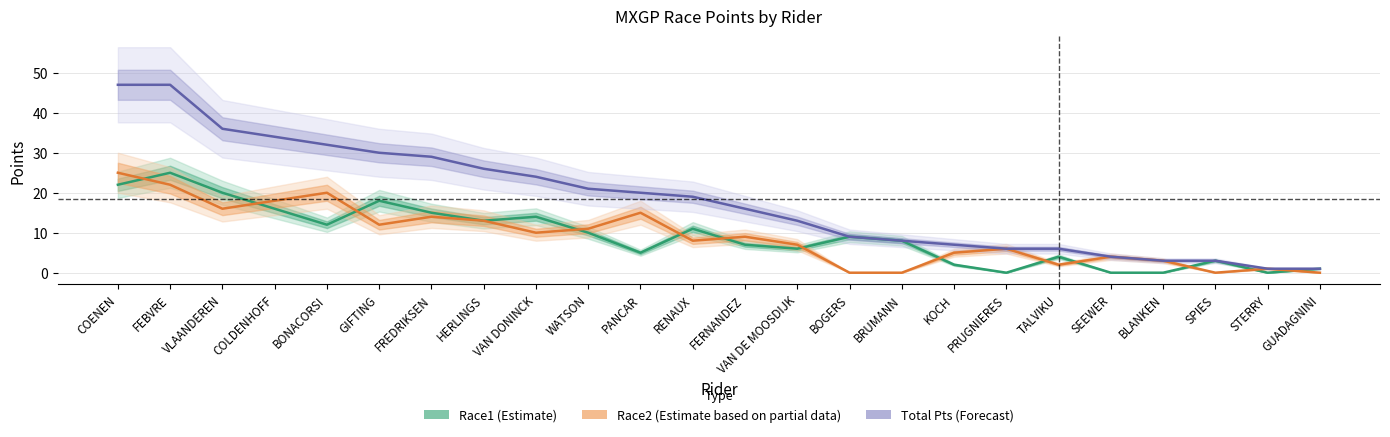

What position from the right is VAN DE MOOSDIJK?

11